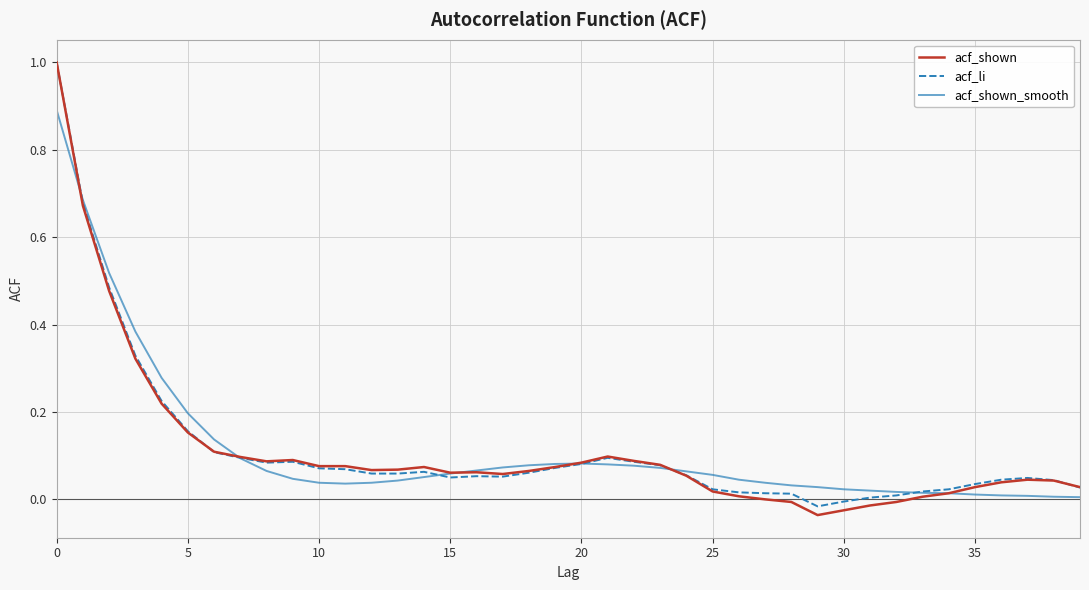

What is the greatest value displayed?

1.0